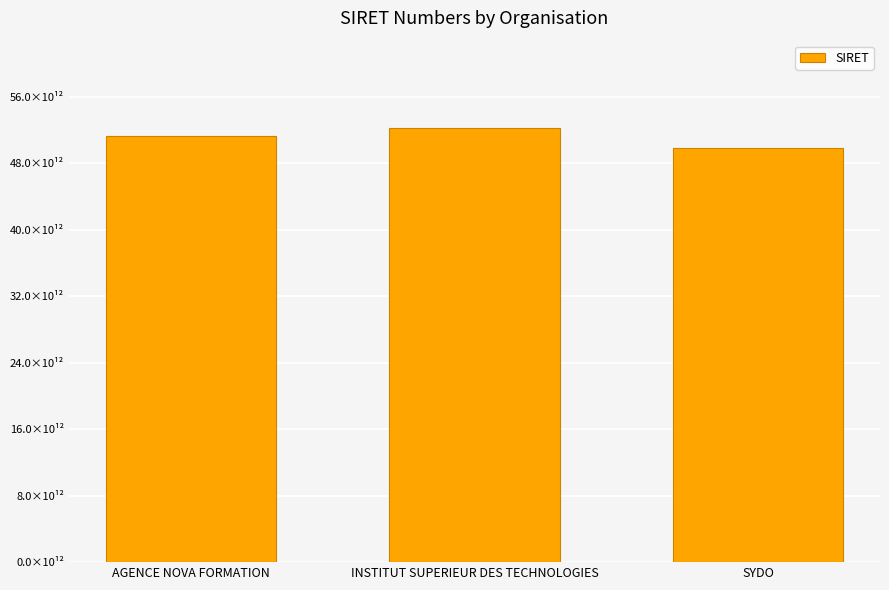

Where does the data first go above 51331440100144?

INSTITUT SUPERIEUR DES TECHNOLOGIES